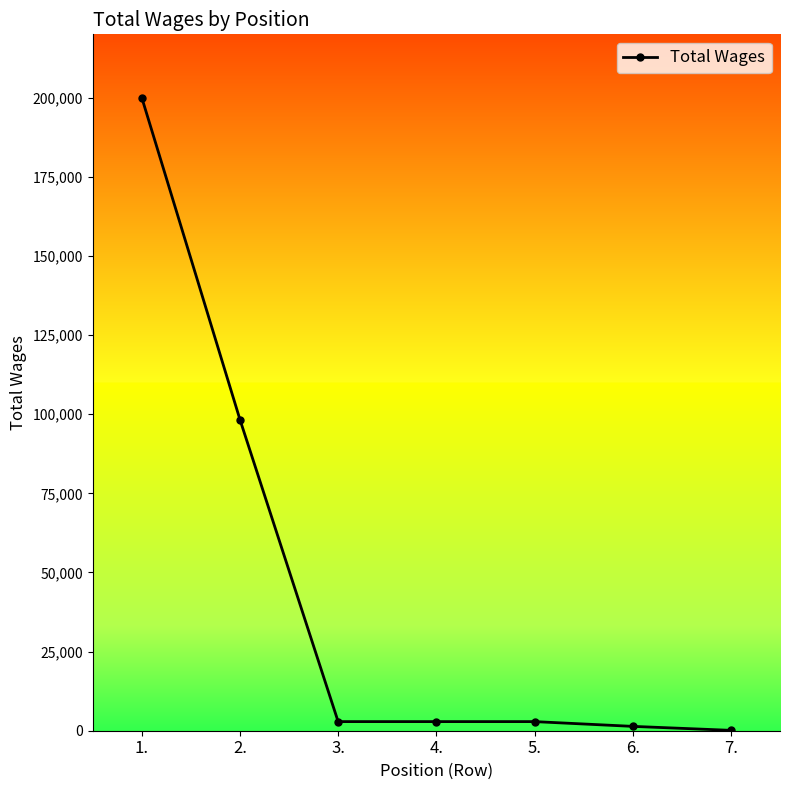

True or false: the data has more than 2 interior local peaks.

False